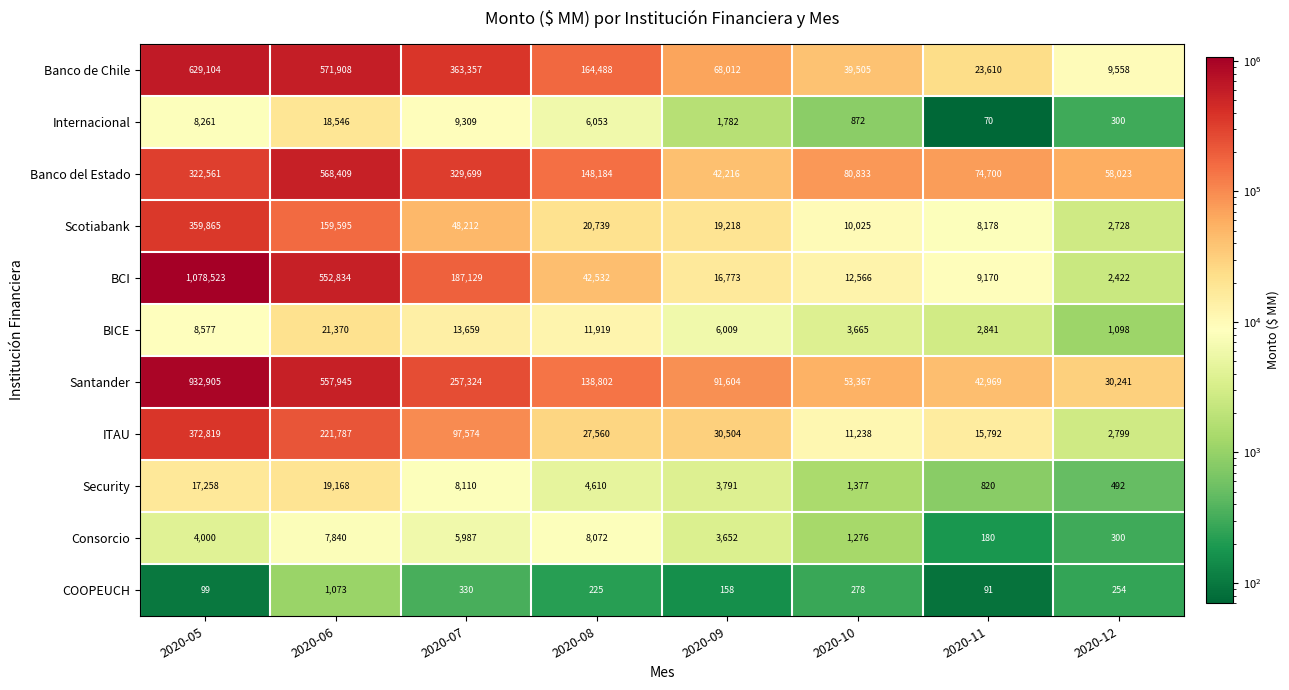

Read the Internacional value at 2020-08.

6053